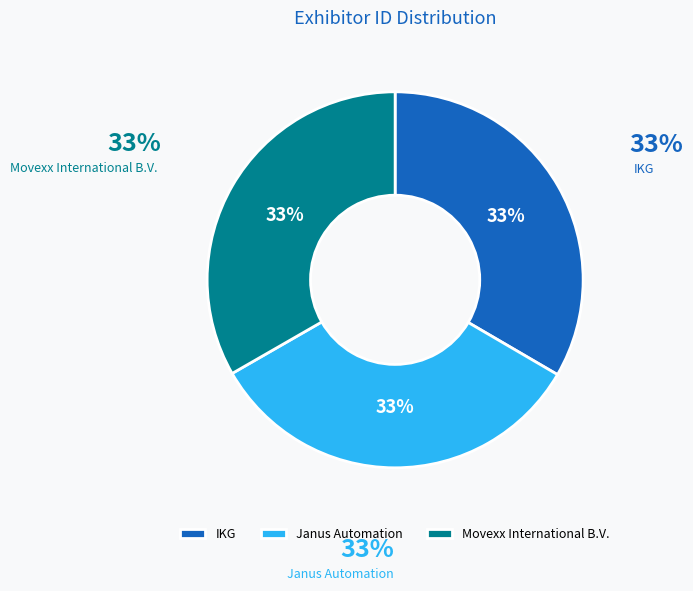

Between Janus Automation and IKG, which is larger?

IKG